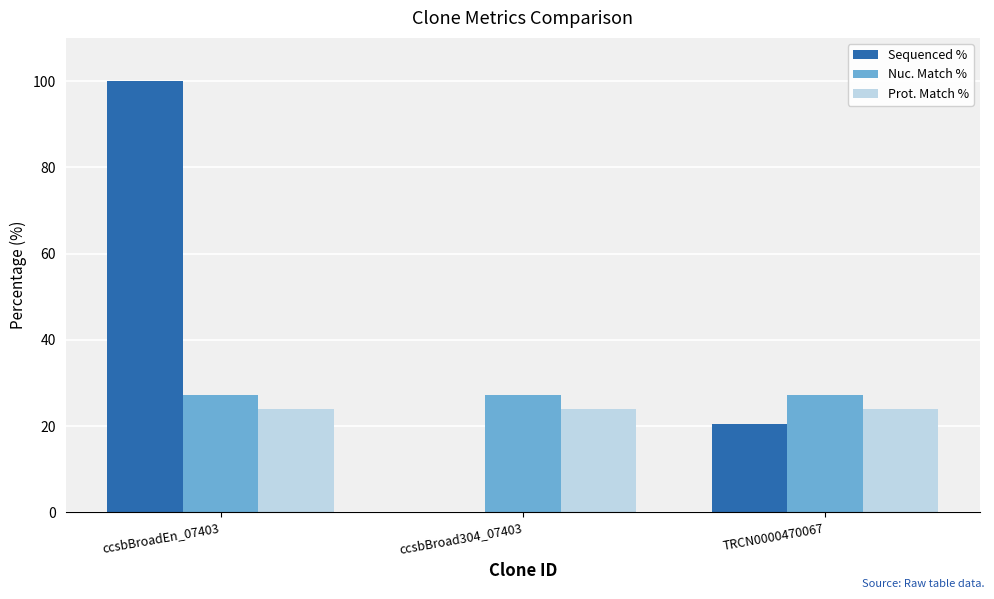

Are the bars horizontal?

No